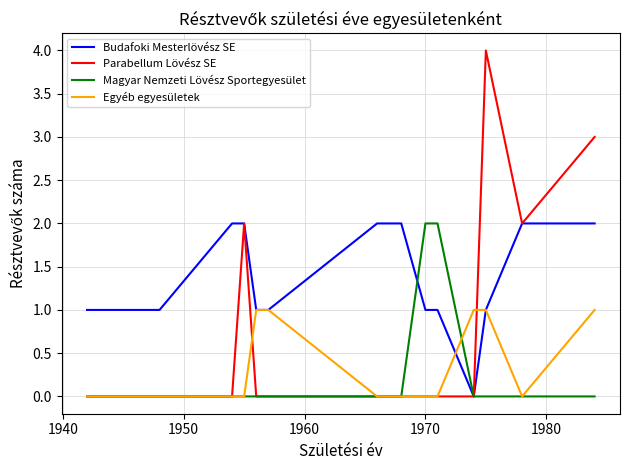

Which series has the largest total across all categories?

Budafoki Mesterlövész SE